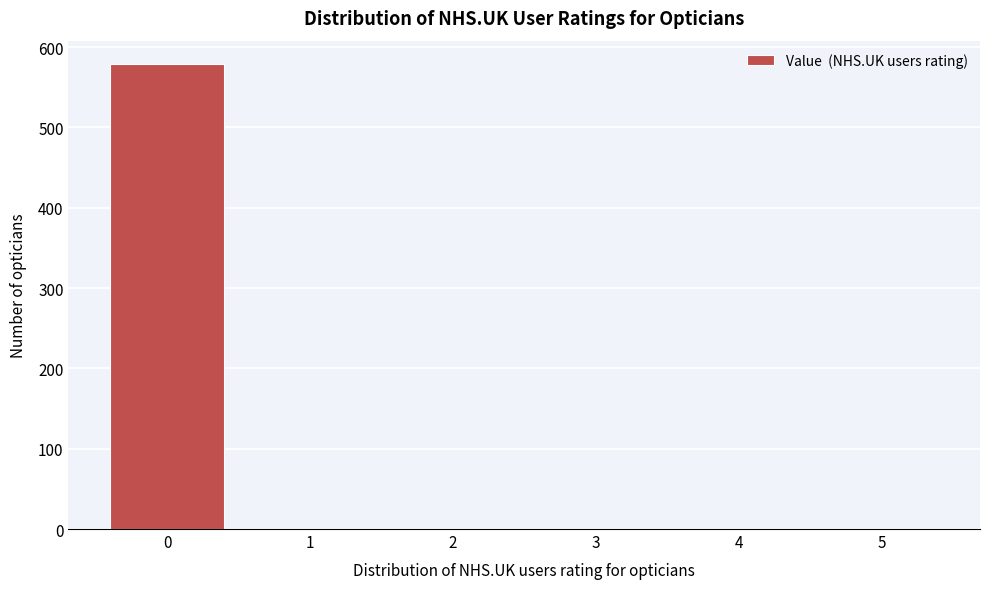

Which range on the x-axis has the tallest bar?

-0.5 to 0.5